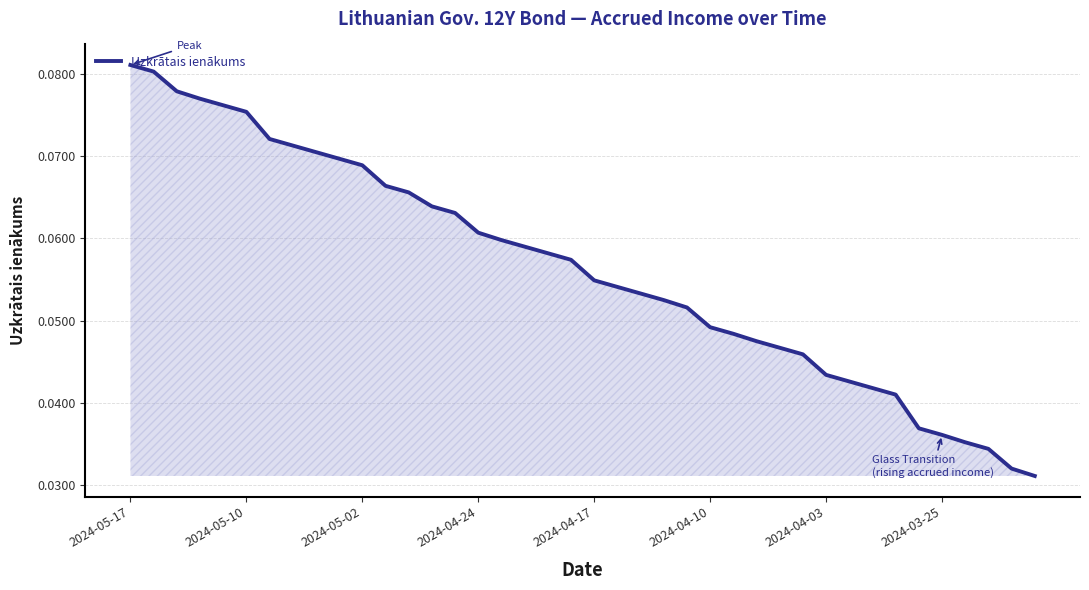

How many lines are shown in the chart?

1